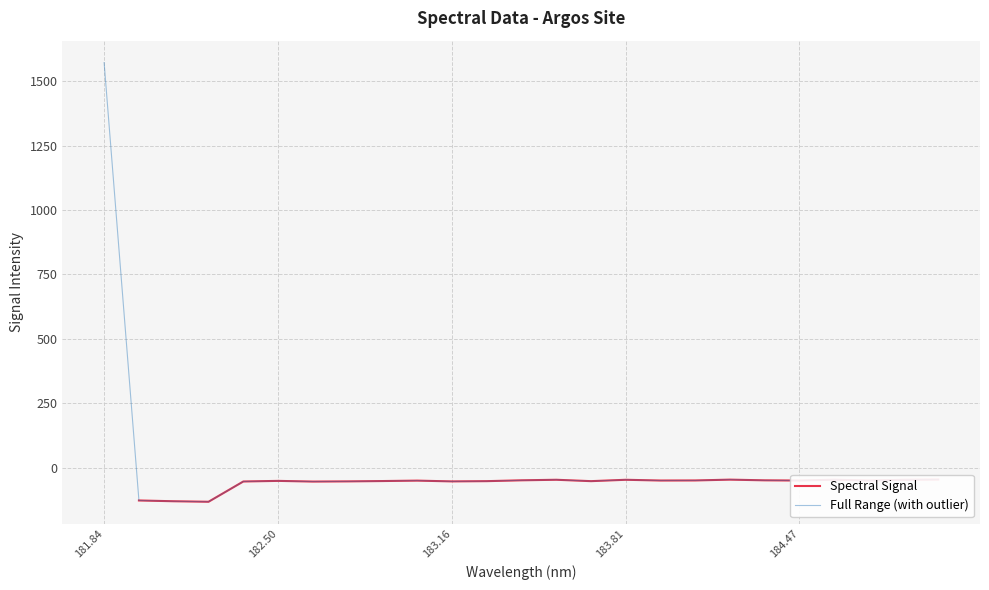

What is the minimum value for Full Range (with outlier)?

-132.4